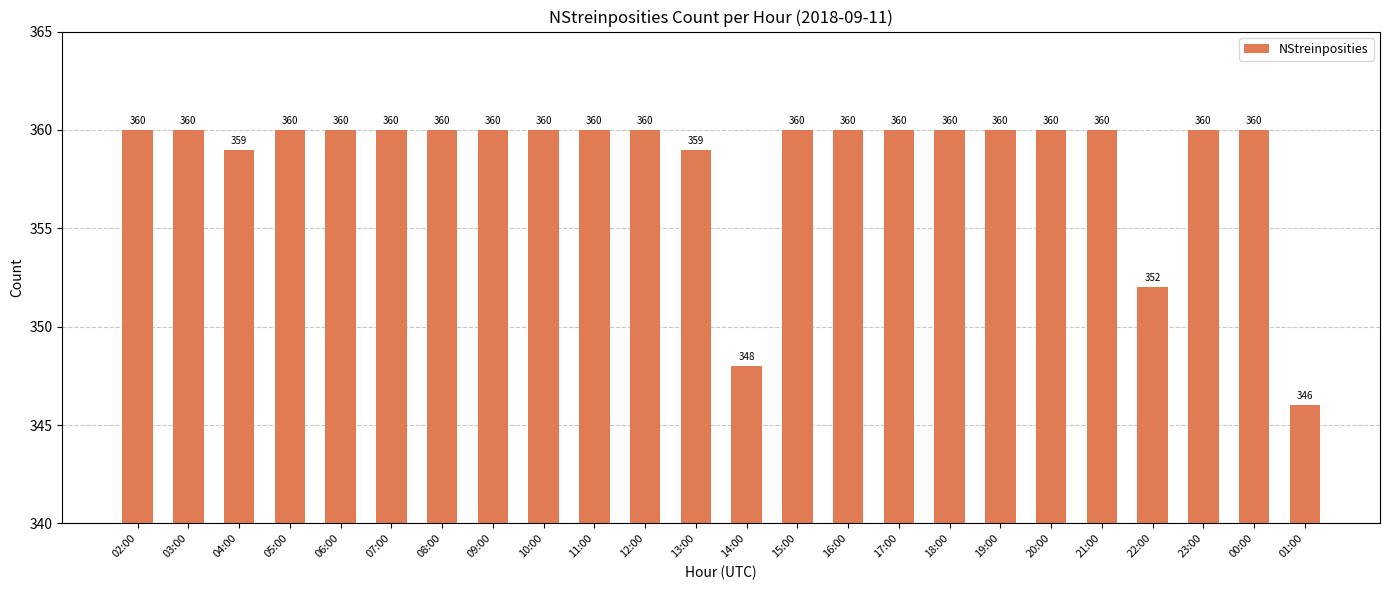

Does the chart contain any negative values?

No